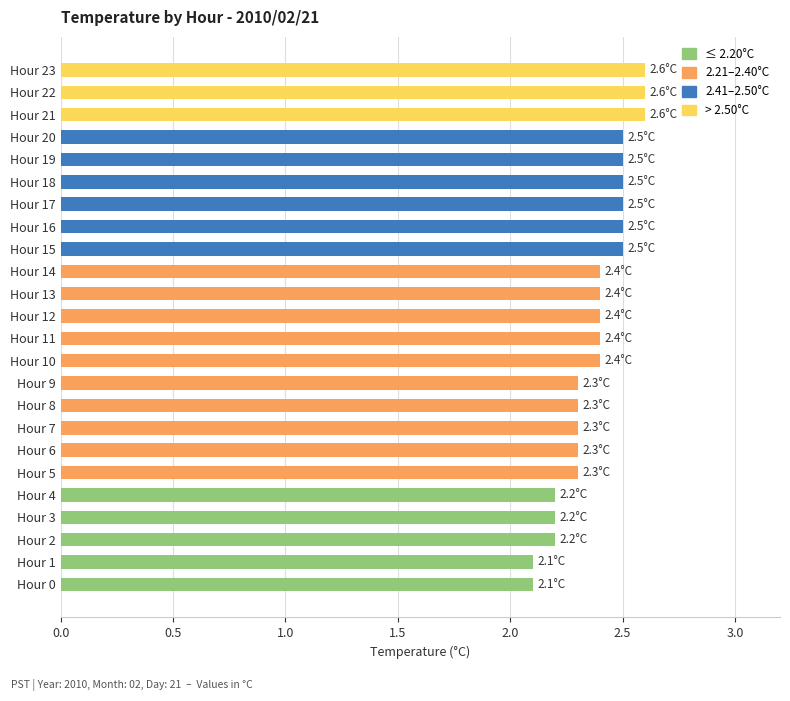

What is the sum of the values at Hour 17 and Hour 12?

4.9